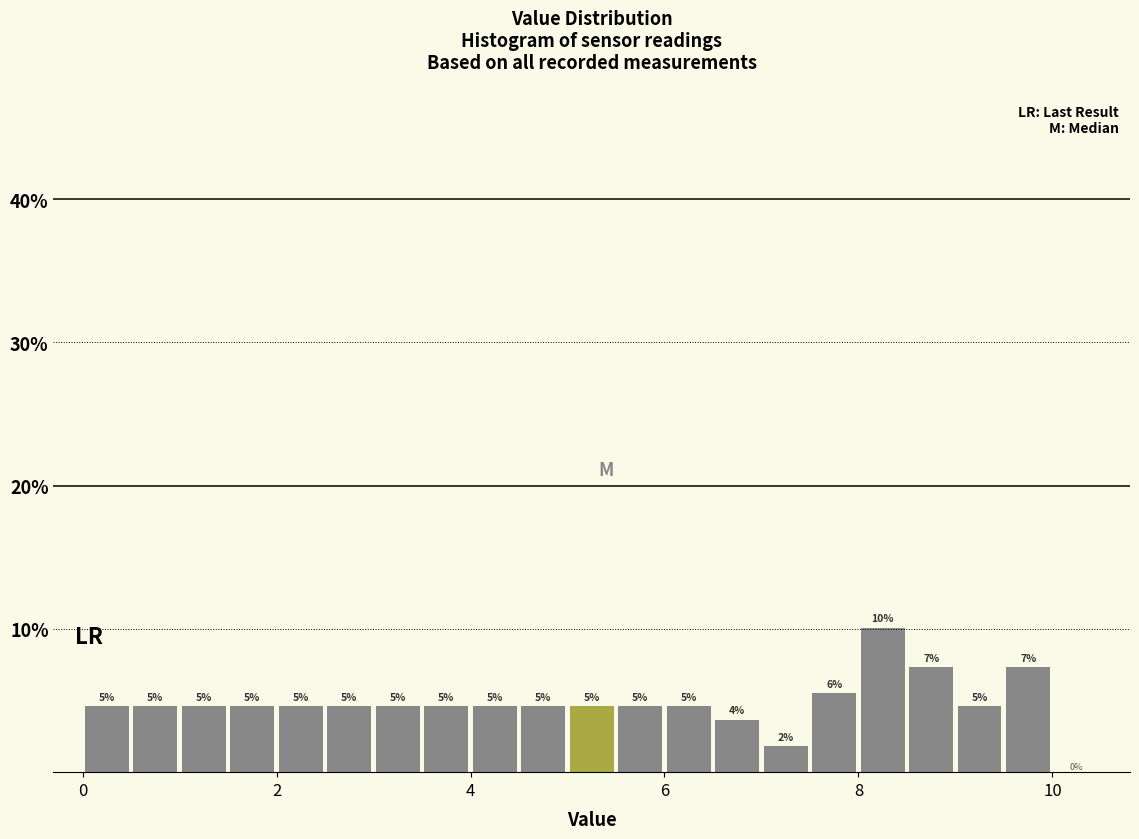

Read against the x-axis, roughly where is the centre of the tallest bar?

8.2